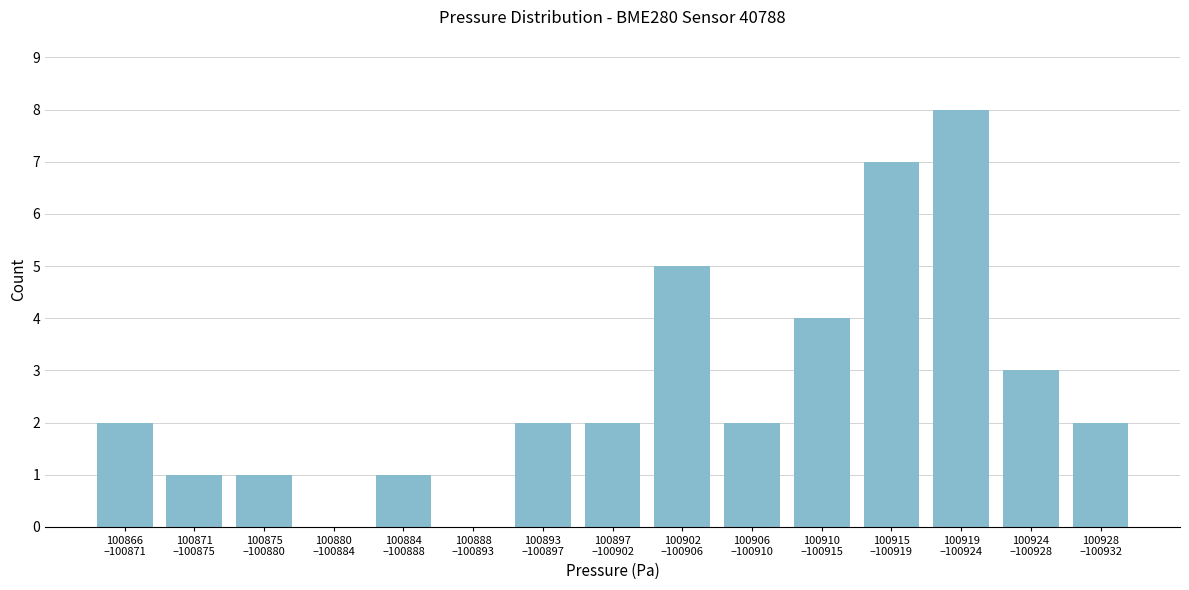

What is the greatest value displayed?

8